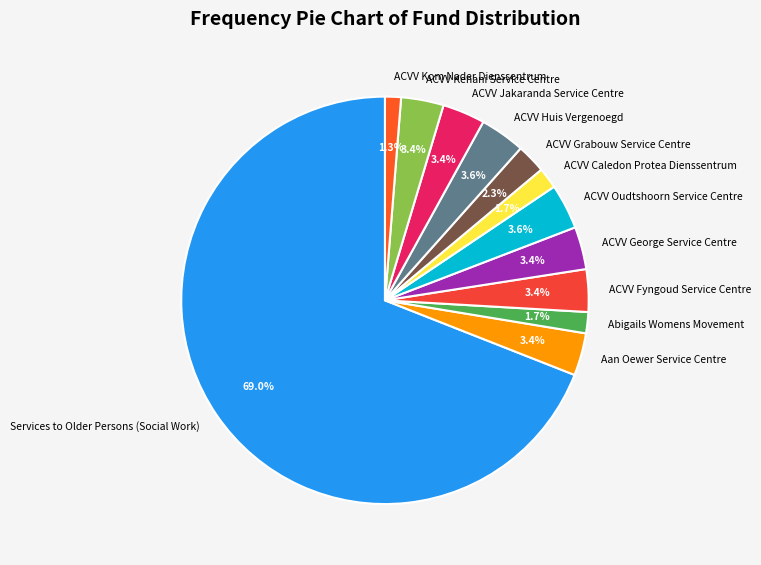

How many slices are in this pie chart?

12